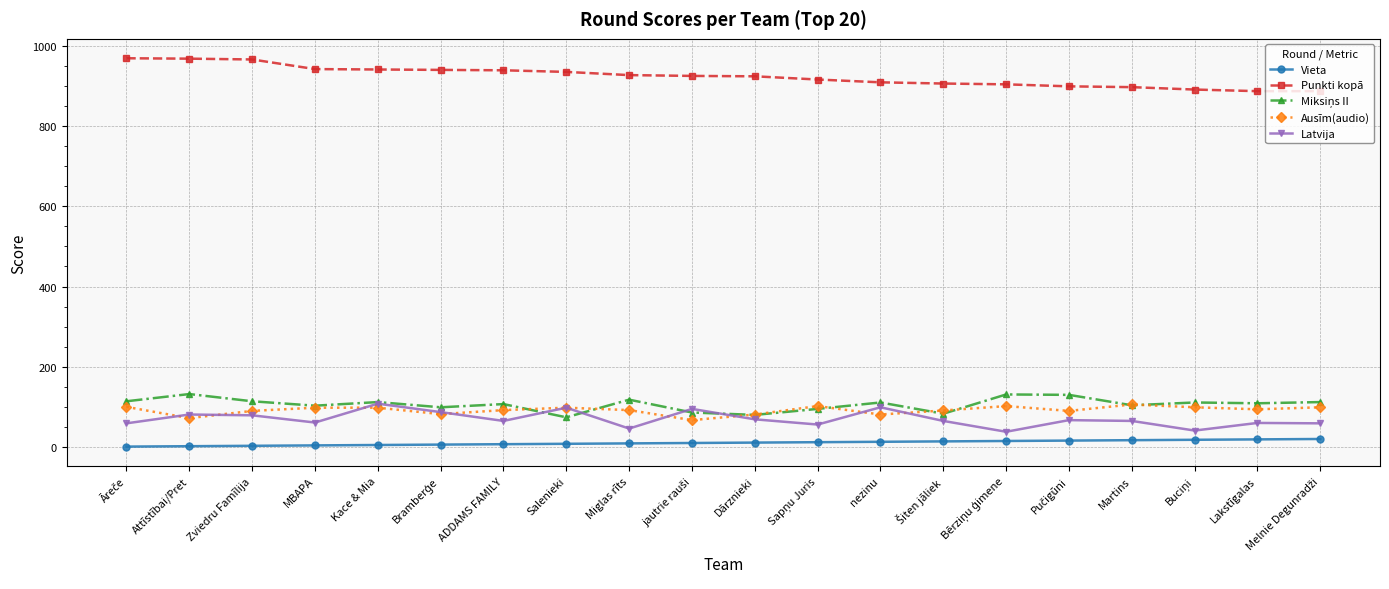

What is the label of the 5th point from the left?

Kace & Mia